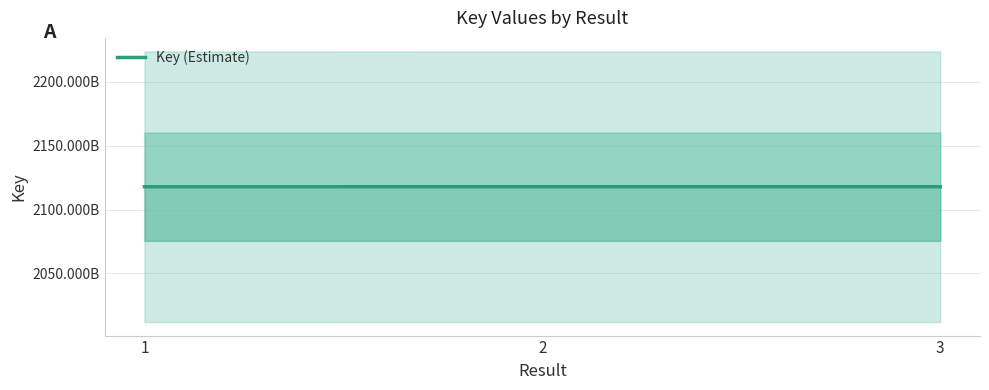

What is the value of the 1st point from the left?

2117844271